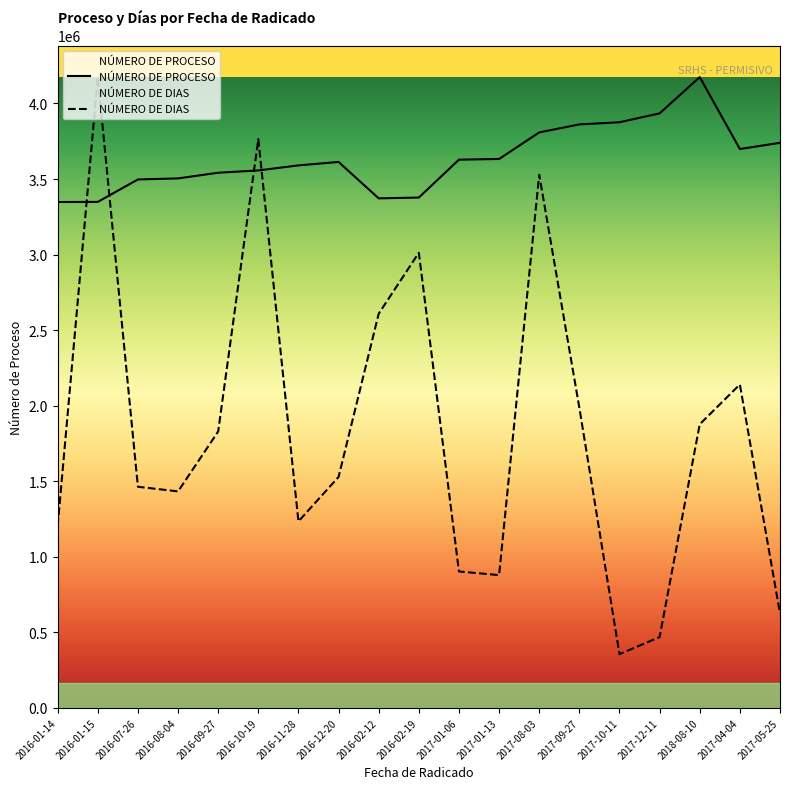

Which series ends up on top after the final intersection of NÚMERO DE DIAS and NÚMERO DE PROCESO?

NÚMERO DE PROCESO